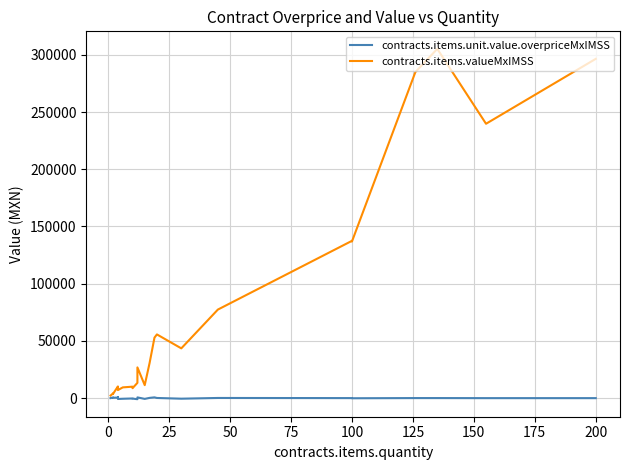

What is the maximum value shown in the chart?

305244.7